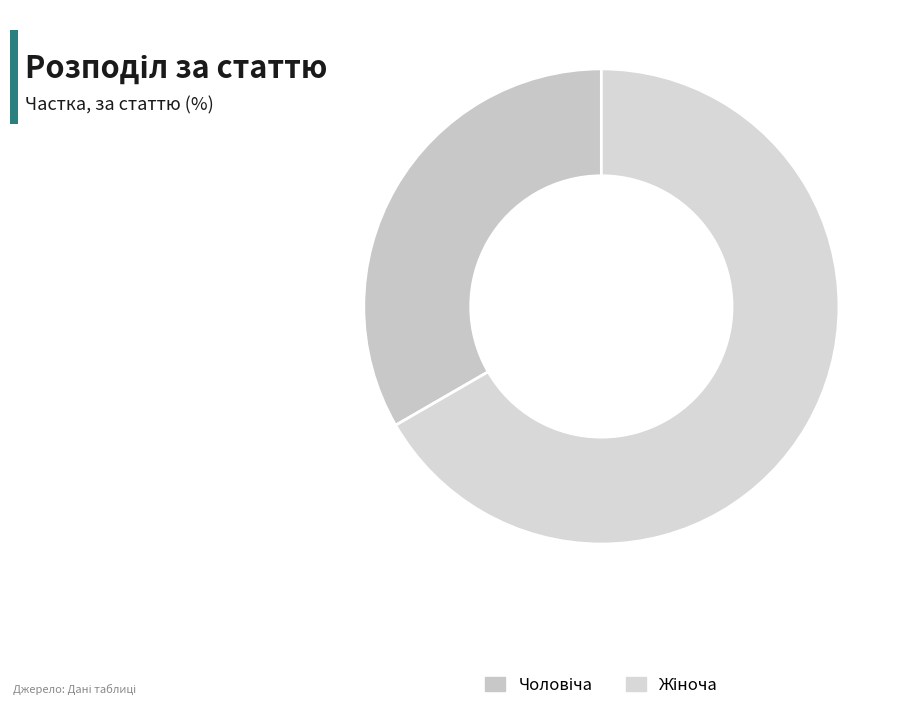

The Чоловіча slice represents 27% of the pie. True or false?

False